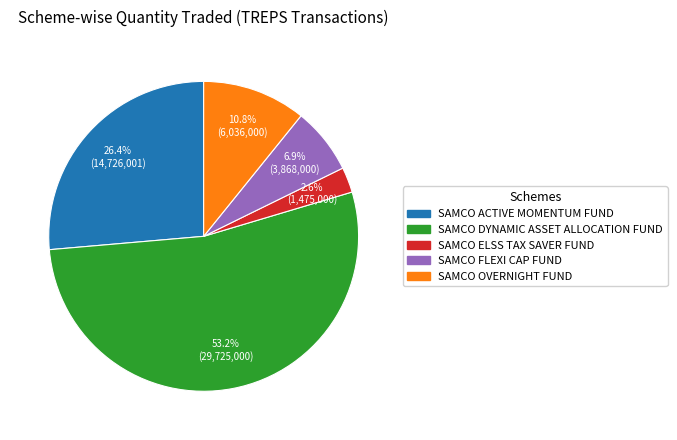

Is there any slice that represents more than half of the pie?

Yes